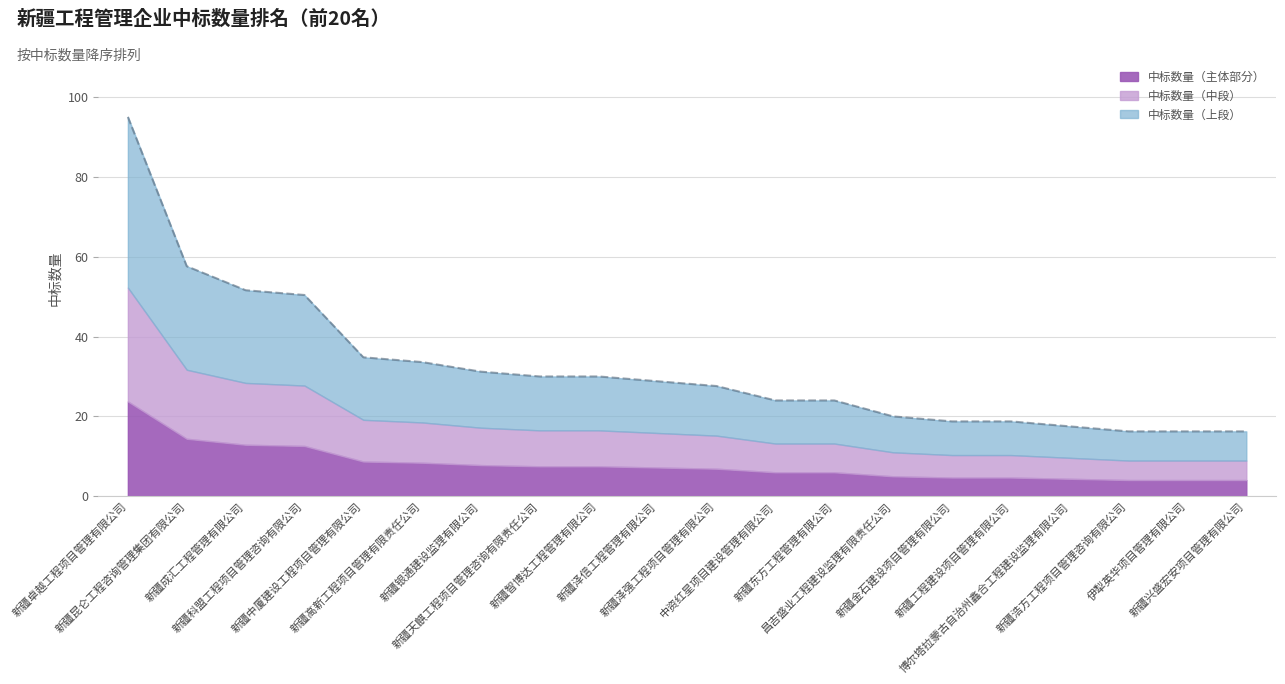

Reading right to left, what are all the values shown in this chart?

新疆兴盛宏安项目管理有限公司=16.2	伊犁英华项目管理有限公司=16.2	新疆浩方工程项目管理咨询有限公司=16.2	博尔塔拉蒙古自治州鑫合工程建设监理有限公司=17.5	新疆工程建设项目管理有限公司=18.8	新疆金石建设项目管理有限公司=18.8	昌吉盛业工程建设监理有限责任公司=20.0	新疆东方工程管理有限公司=24.0	中资红星项目建设管理有限公司=24.0	新疆泽强工程项目管理有限公司=27.6	新疆泽信工程管理有限公司=28.8	新疆智博达工程管理有限公司=30.0	新疆天麒工程项目管理咨询有限责任公司=30.0	新疆银通建设监理有限公司=31.2	新疆高新工程项目管理有限责任公司=33.6	新疆中厦建设工程项目管理有限公司=34.8	新疆科盟工程项目管理咨询有限公司=50.4	新疆成汇工程管理有限公司=51.6	新疆昆仑工程咨询管理集团有限公司=57.6	新疆卓越工程项目管理有限公司=95.0